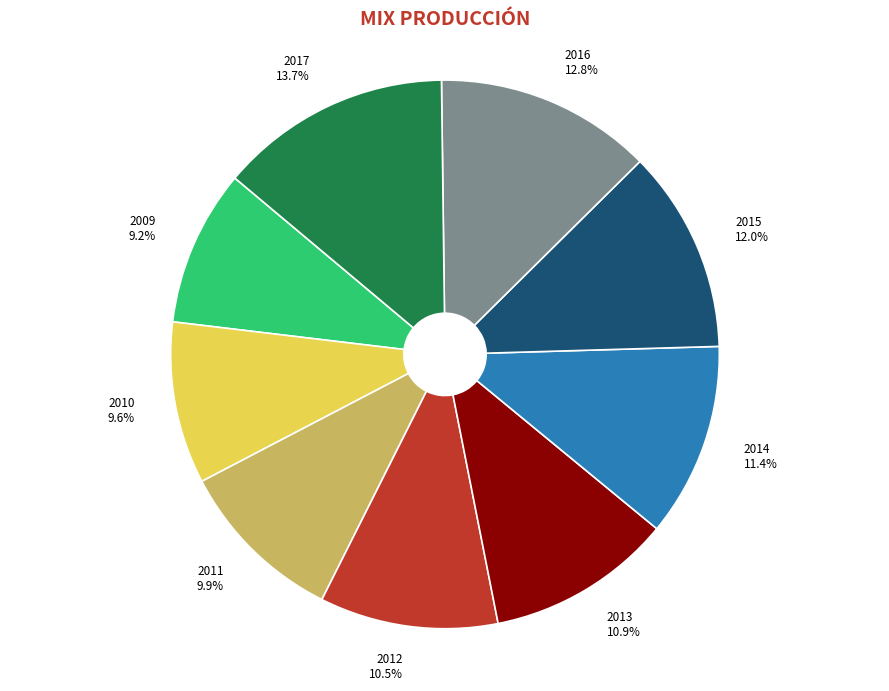

To the nearest percent, what portion does 2011 represent?

10%